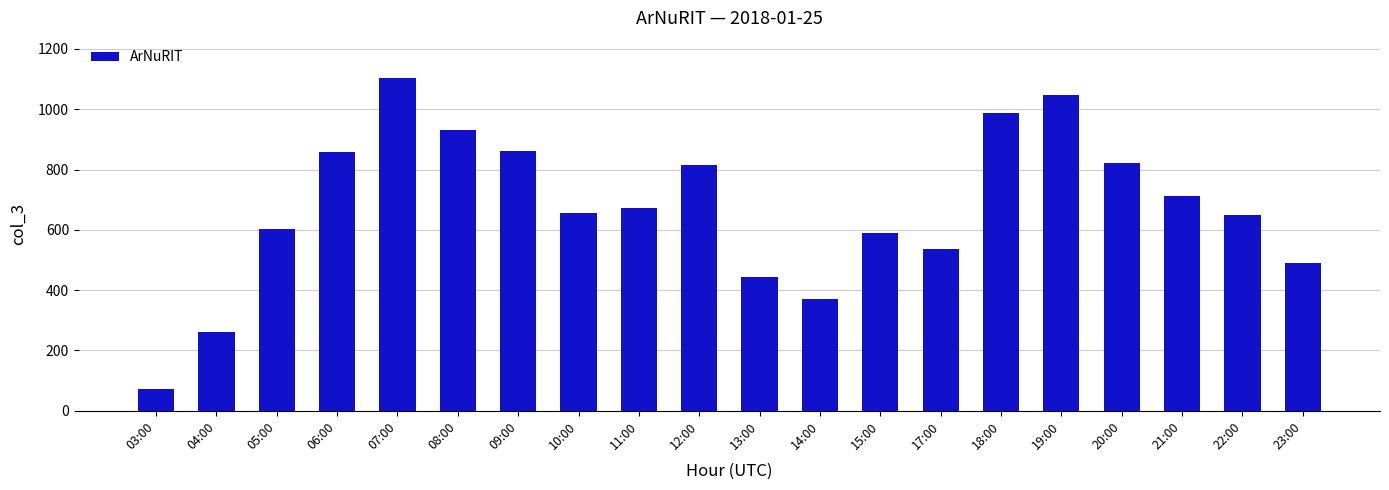

Between 14:00 and 12:00, which is larger?

12:00